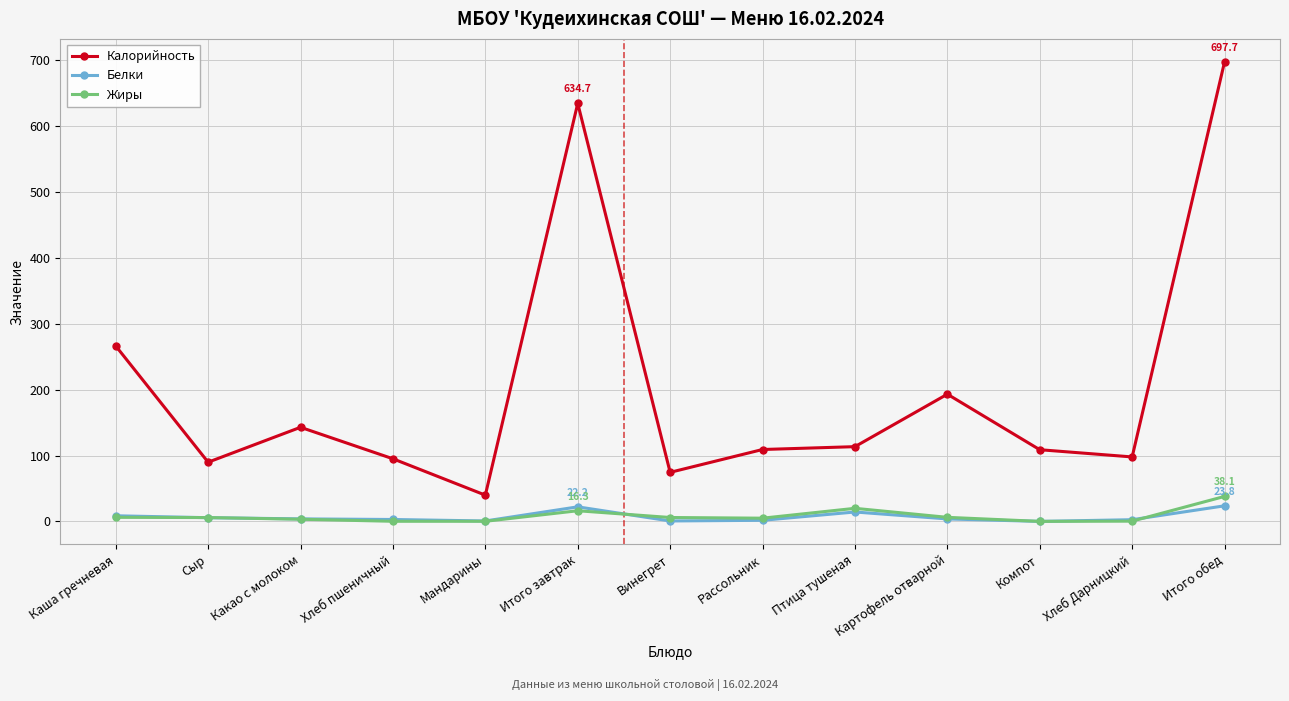

What position from the left is Итого обед?

13